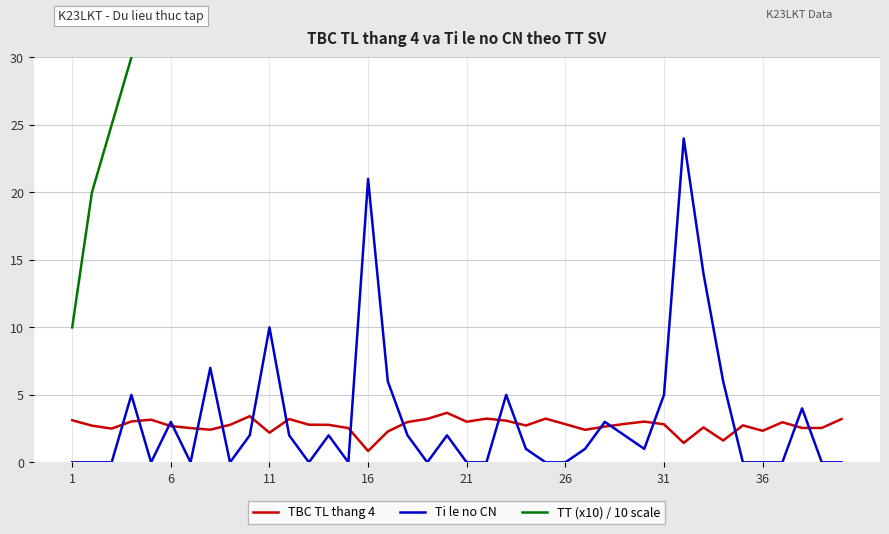

Which series has the largest total across all categories?

TT (x10) / 10 scale